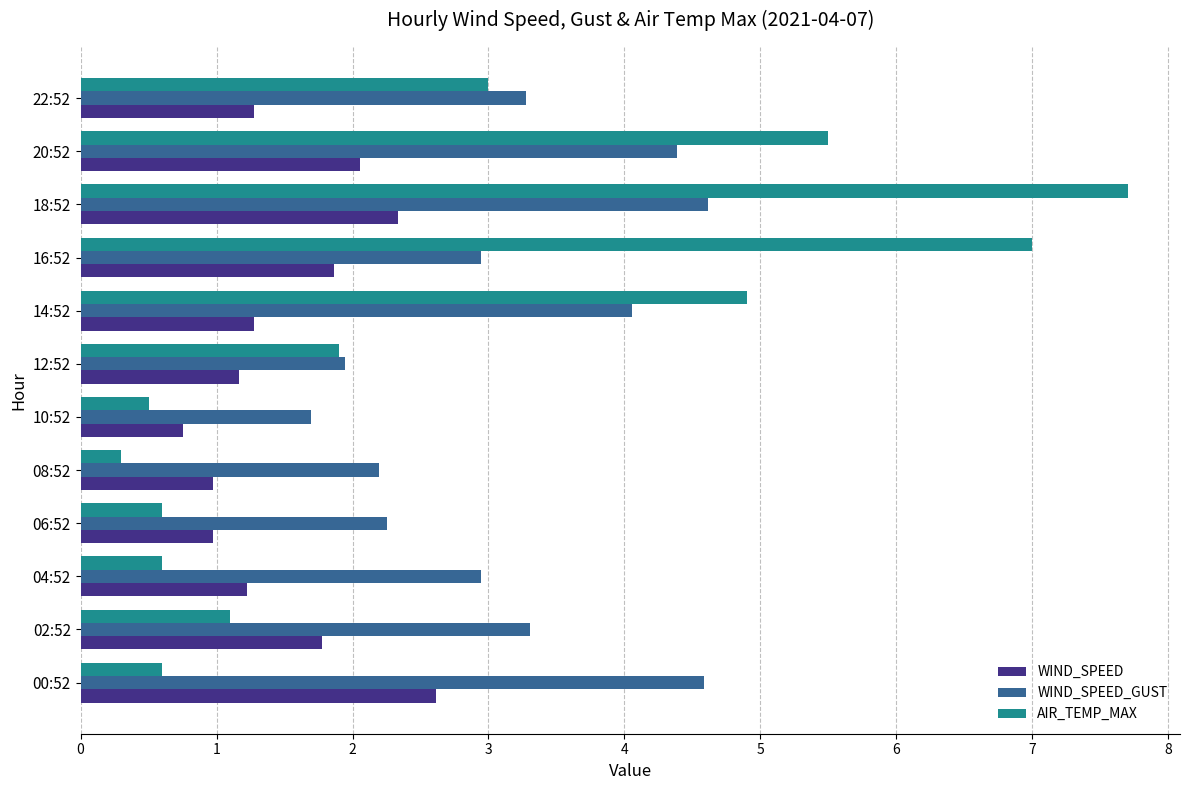

List the series in order of their overall mean, highest first.

WIND_SPEED_GUST, AIR_TEMP_MAX, WIND_SPEED